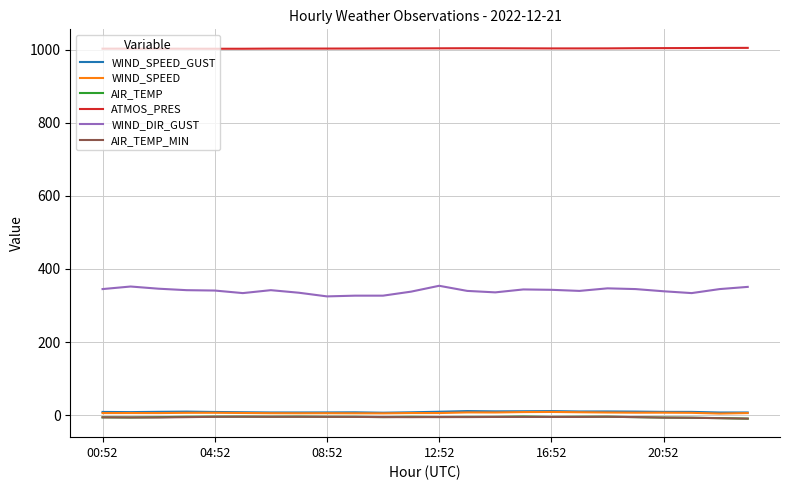

What is the greatest value displayed?

1004.5